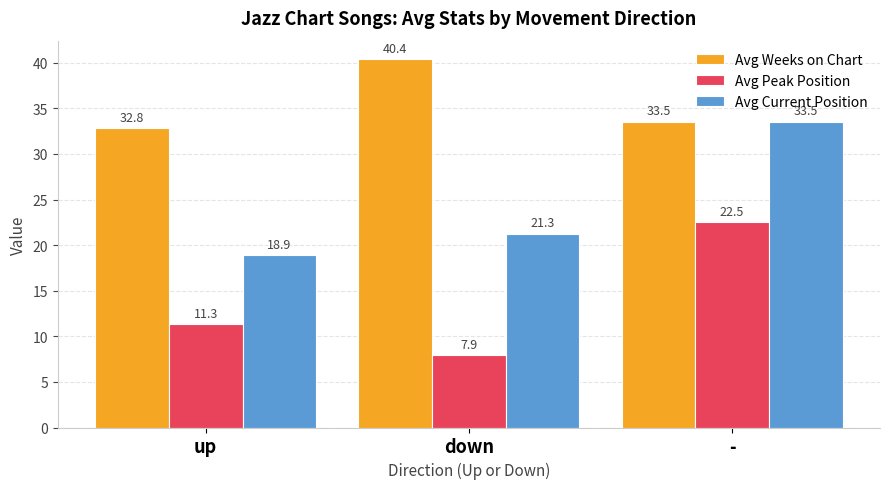

Which series has the largest total across all categories?

Avg Weeks on Chart